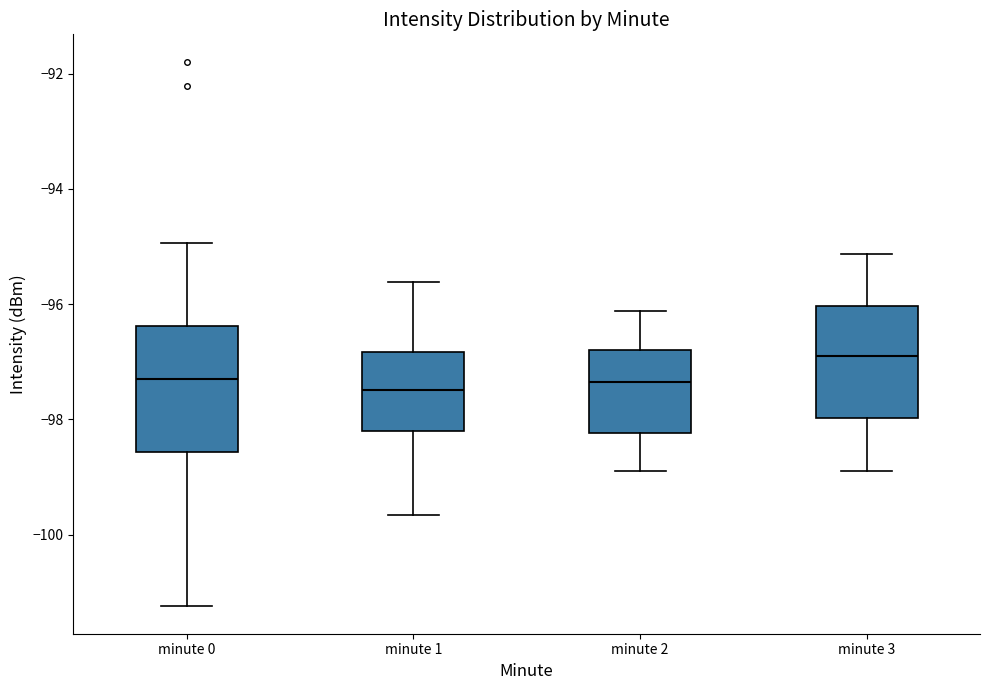

Reading left to right, transcribe this box plot: for each box, give where its median line is, the range the box spans, and where its two whiskers end, as read against the y-axis. The values are not printed on the chart, so give them approximately, as read against the axis.

minute 0: median -97.4, box -98.6 to -96.4, whiskers -101.2 to -95.0
minute 1: median -97.4, box -98.2 to -96.8, whiskers -99.6 to -95.6
minute 2: median -97.4, box -98.2 to -96.8, whiskers -99.0 to -96.2
minute 3: median -97.0, box -98.0 to -96.0, whiskers -99.0 to -95.2